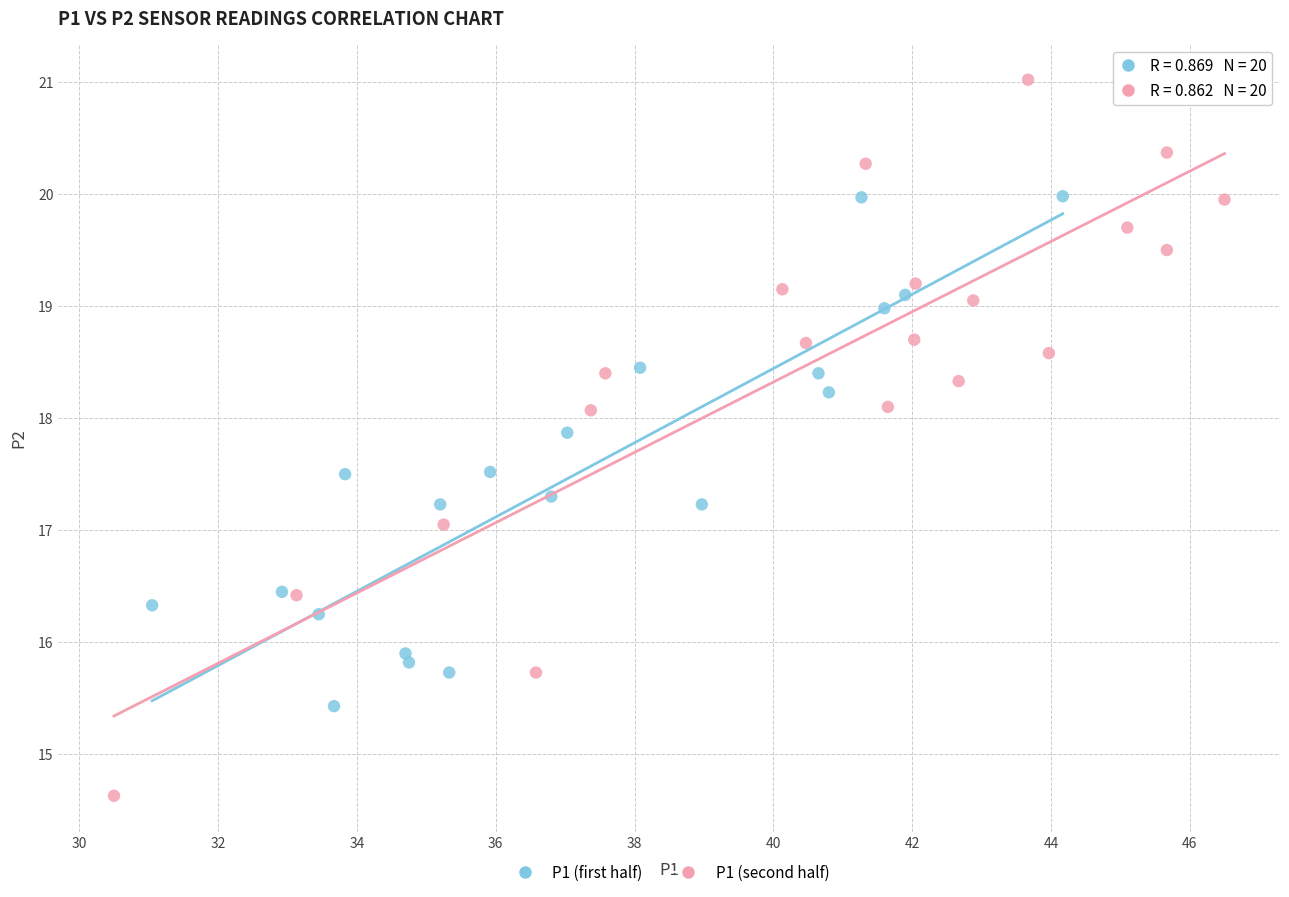

Which series has the widest spread of Y values?

P1 (second half)